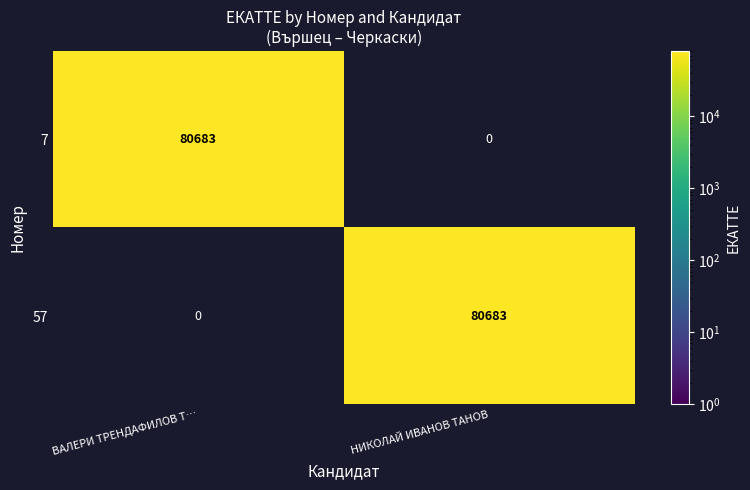

What is the maximum value shown in the chart?

80683